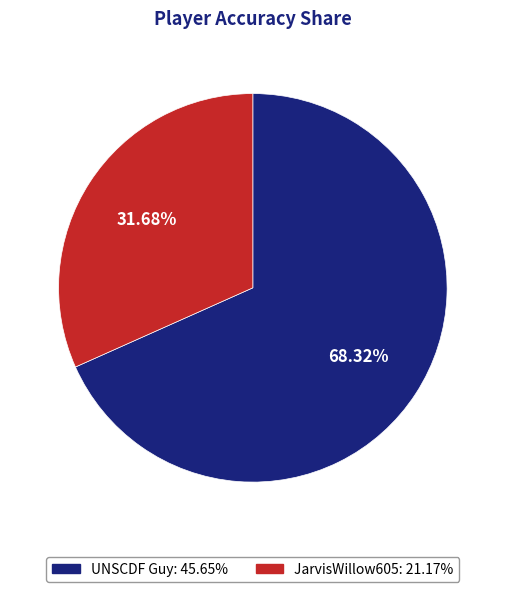

Approximately how many times larger is the value at UNSCDF Guy compared to JarvisWillow605?

2.2